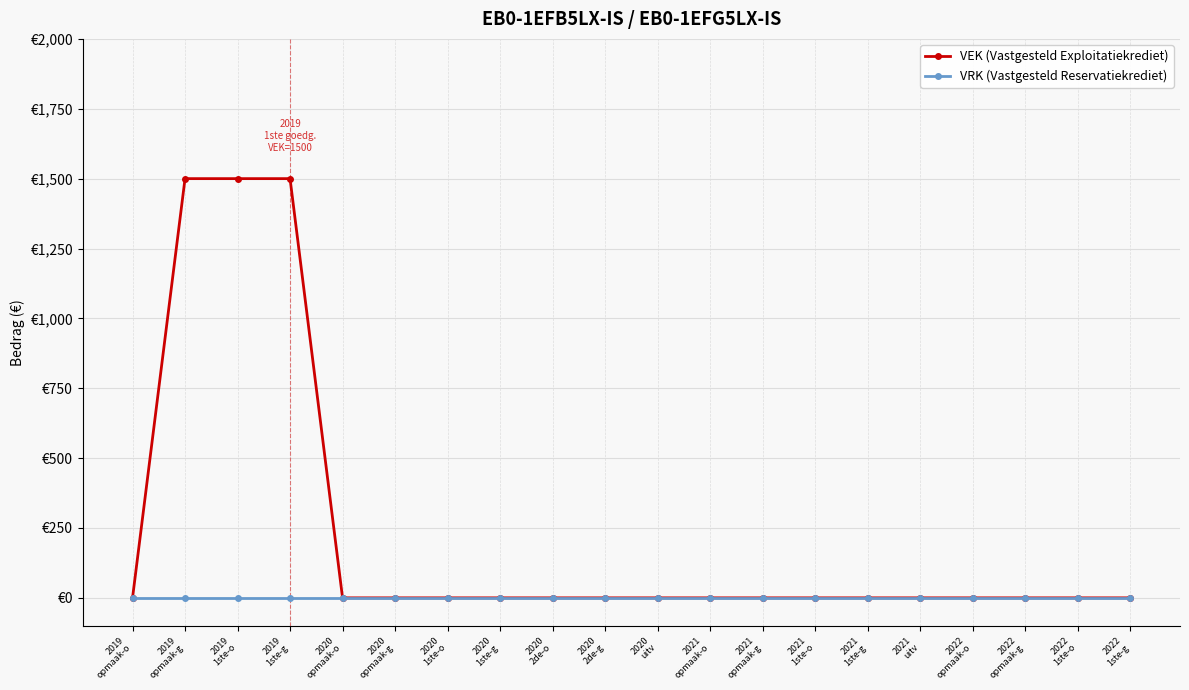

Where is VRK (Vastgesteld Reservatiekrediet) nearest to the value 0?

2019
opmaak-o